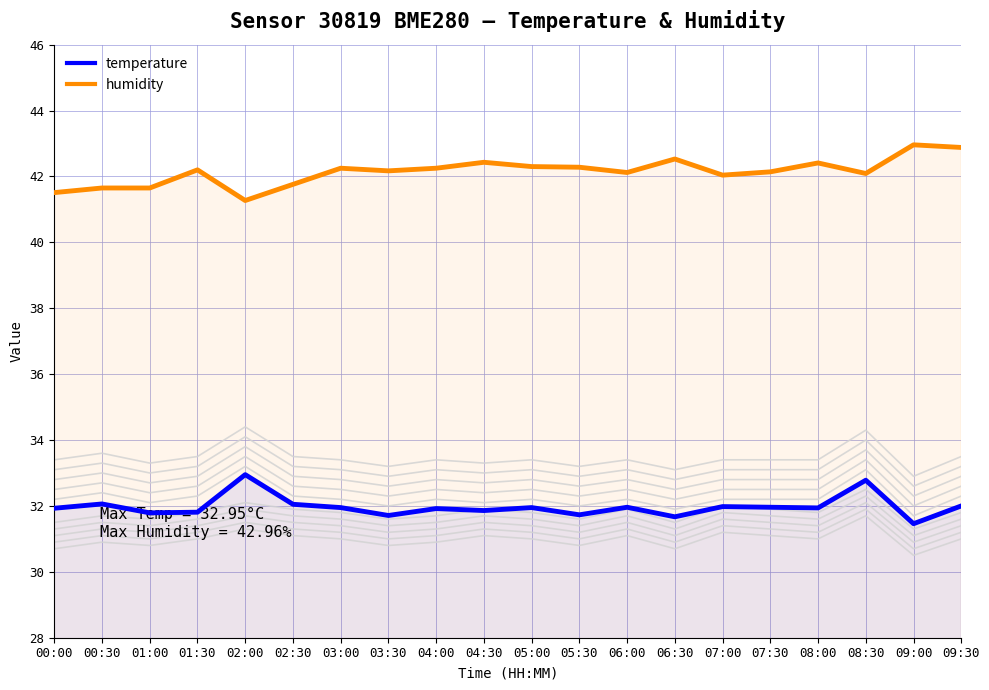

List the series in order of their overall mean, lowest first.

temperature, humidity